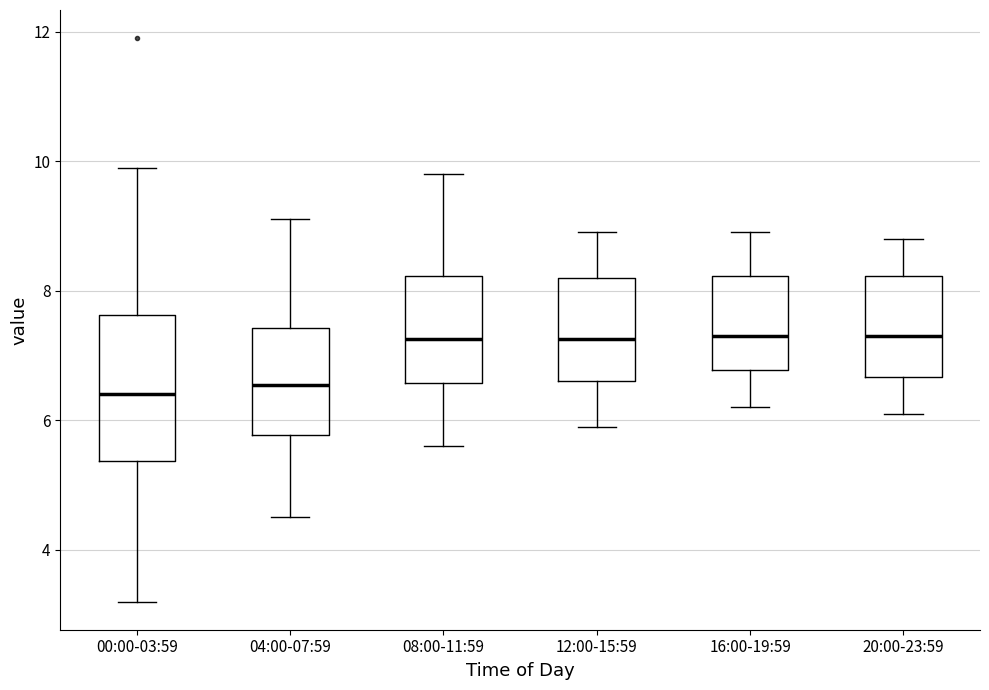

Comparing the boxes themselves (not the whiskers), which one is the tallest?

00:00-03:59